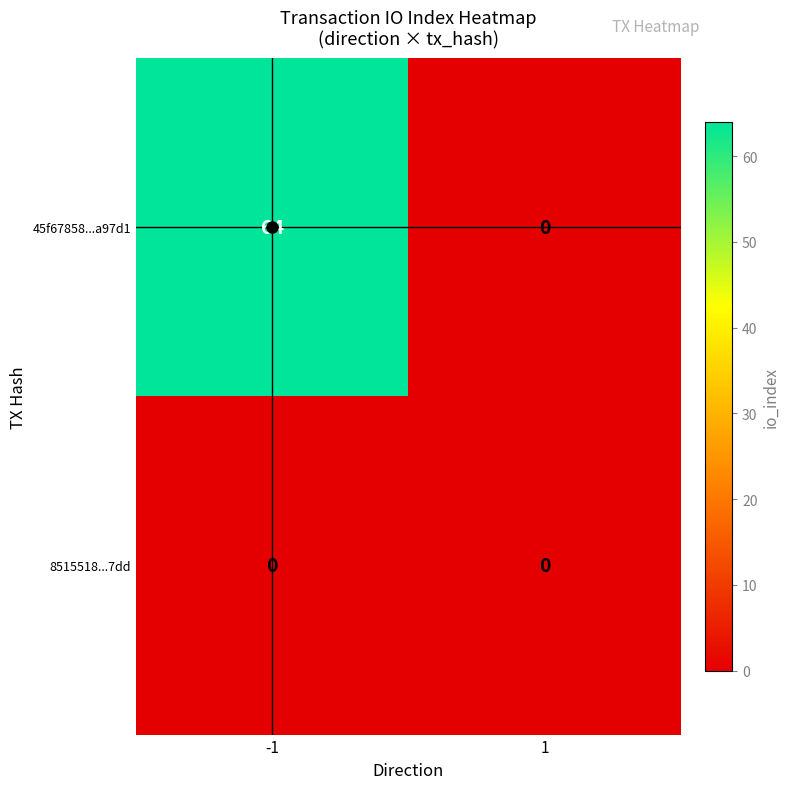

At which category is the sum across all series the highest?

-1